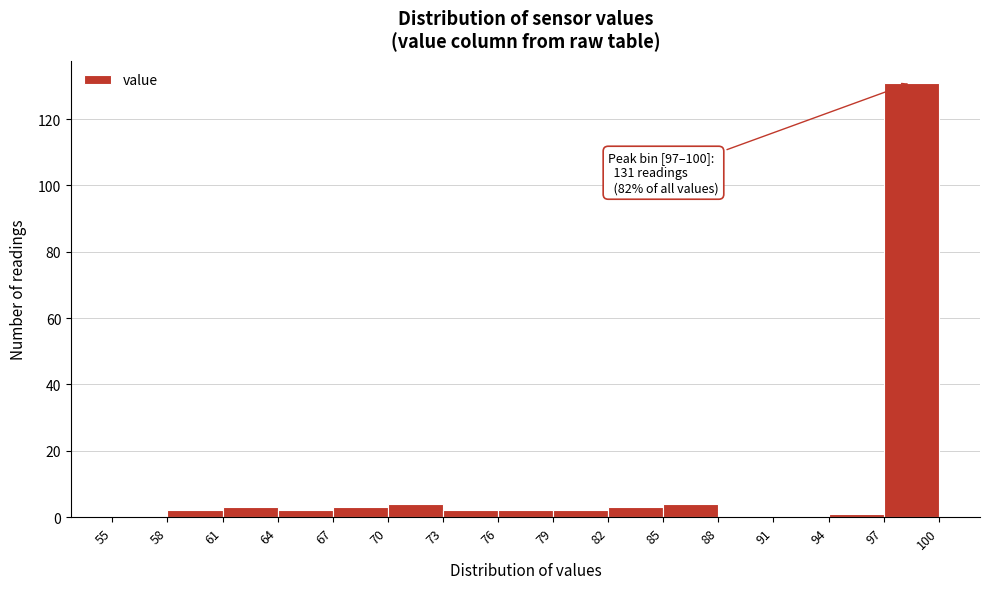

Which range on the x-axis has the tallest bar?

97 to 100